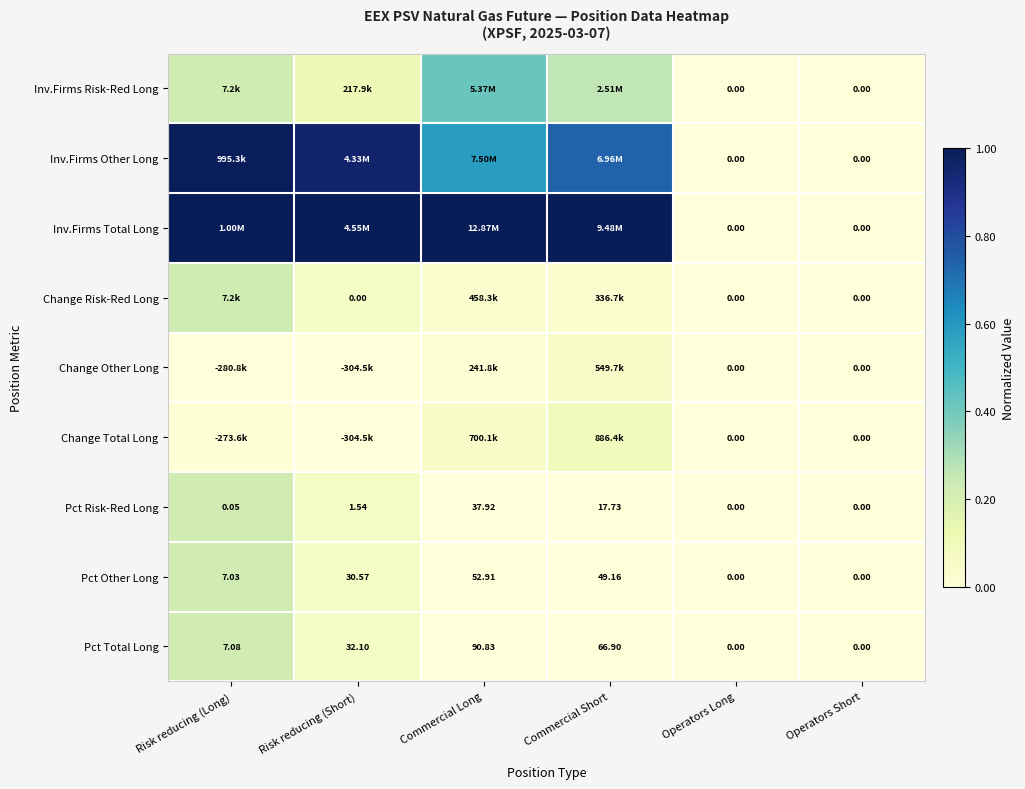

Where does the Pct Risk-Red Long series first go above 1?

Risk reducing (Short)